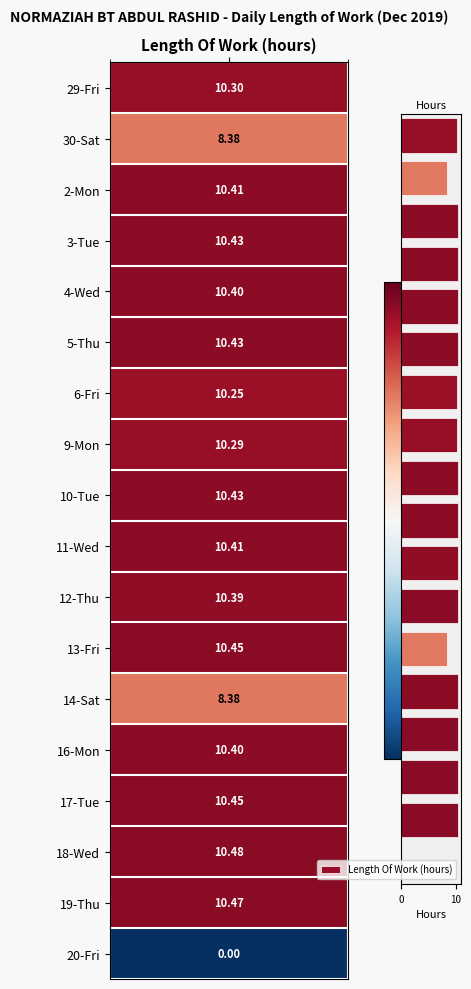

How many values exceed 10?

15